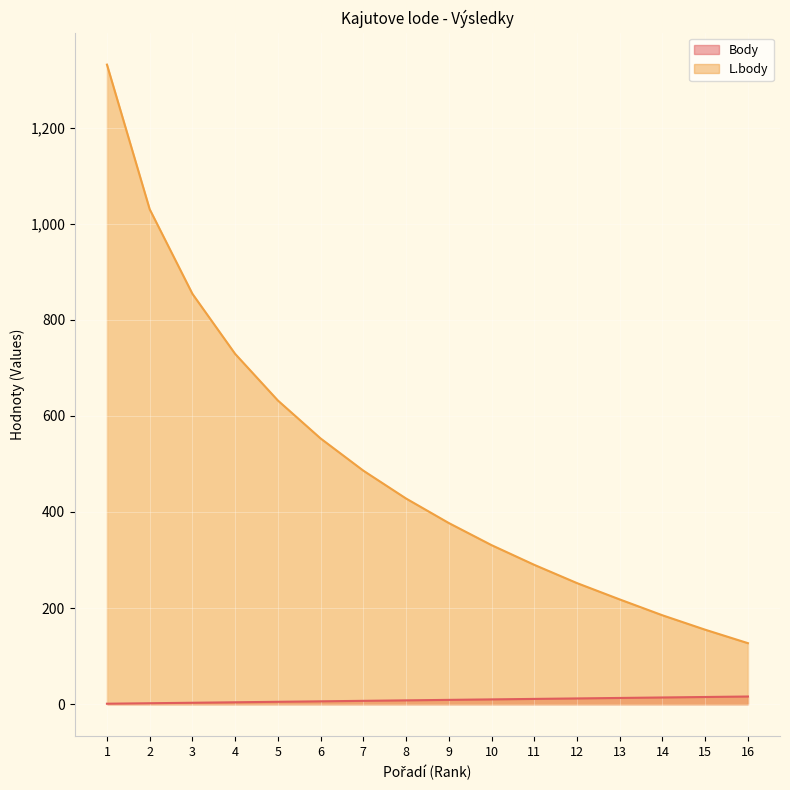

Which series changed the most between 2 and 15?

L.body